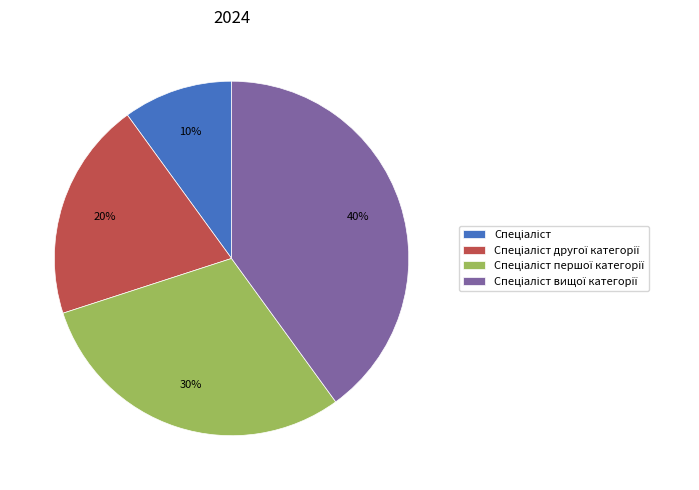

To the nearest percent, what is the average slice percentage?

25%